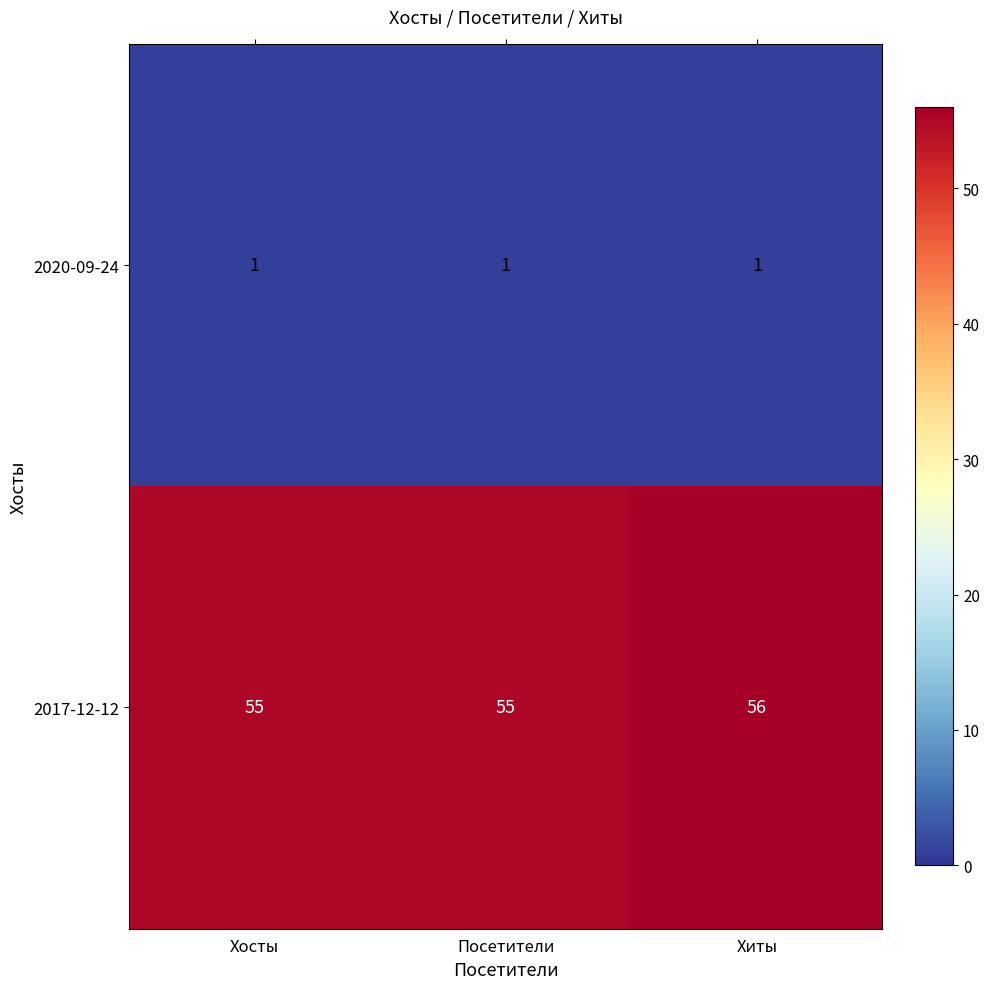

Rank the series at Хиты from lowest to highest value.

2020-09-24, 2017-12-12